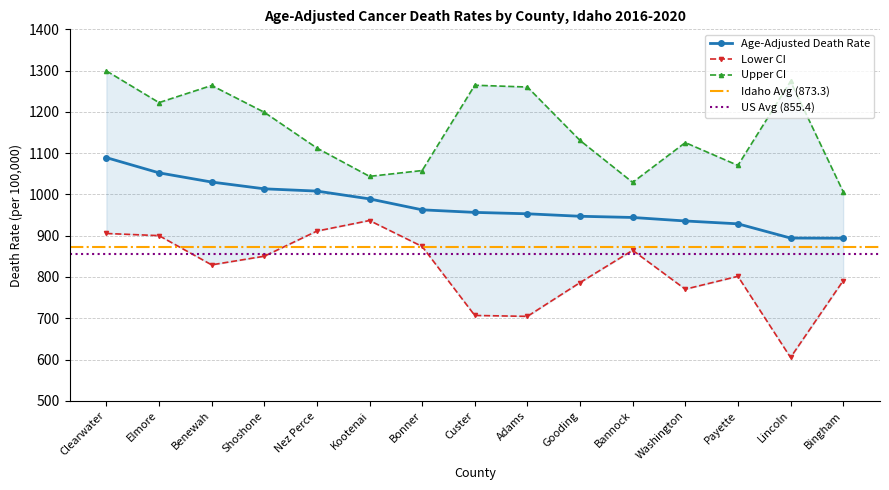

What is the total value across all series at Bonner?

2894.5